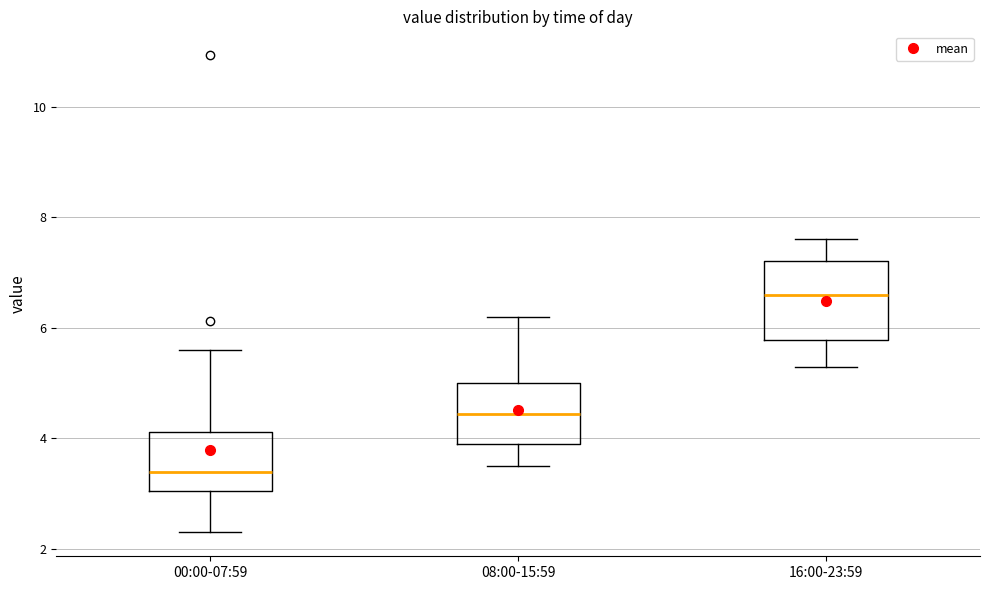

Comparing the boxes themselves (not the whiskers), which one is the tallest?

16:00-23:59